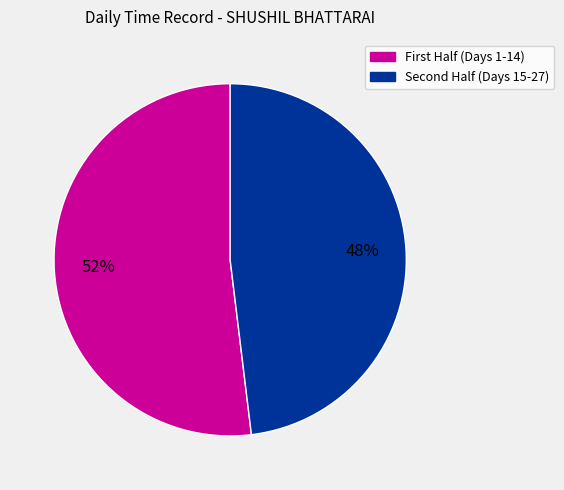

To the nearest percent, what is the average slice percentage?

50%